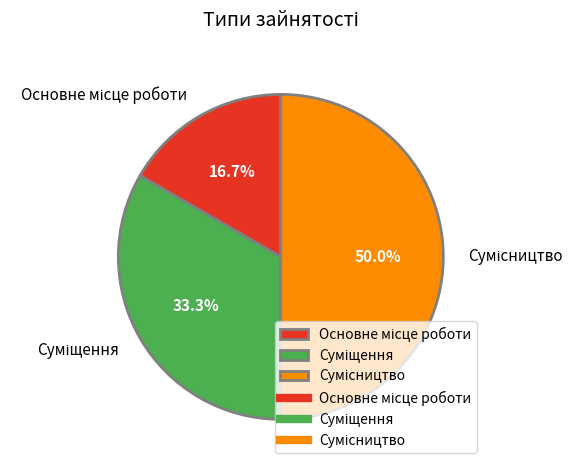

Combined, what portion of the pie is Основне місце роботи and Сумісництво?

66.7%